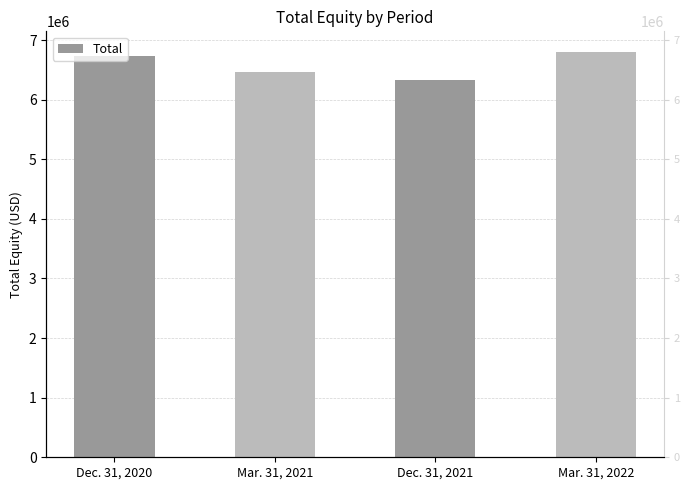

Does the chart contain any negative values?

No